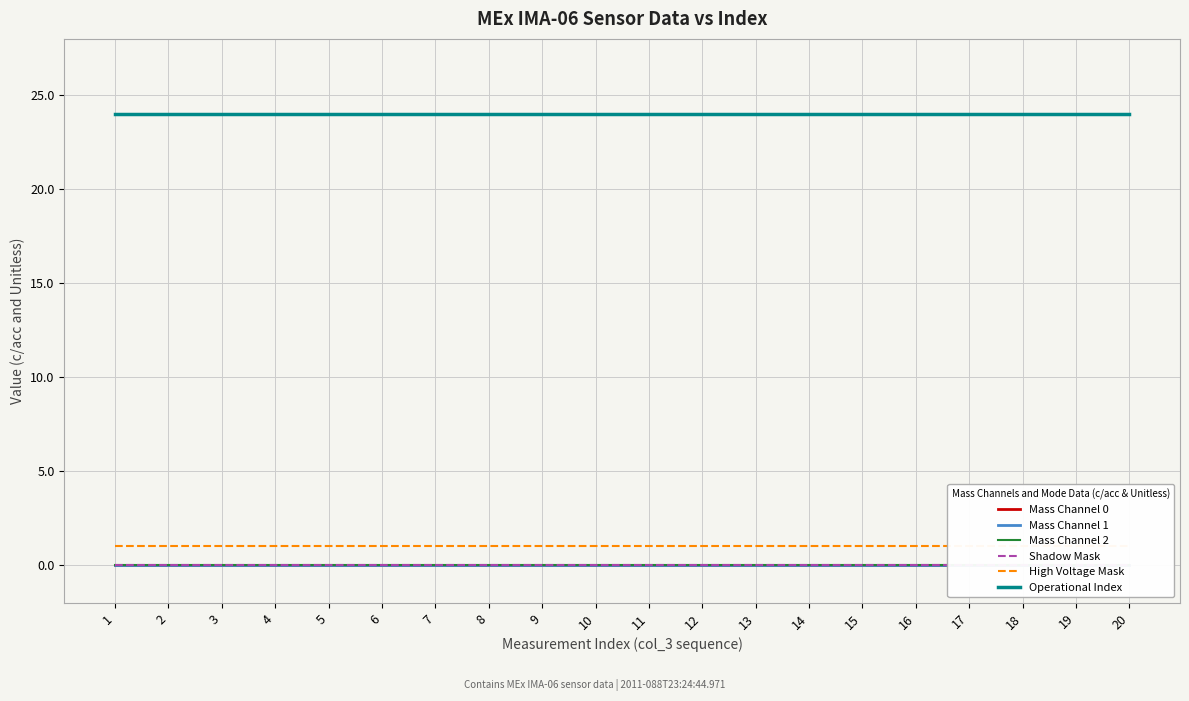

How many series are shown in this chart?

6